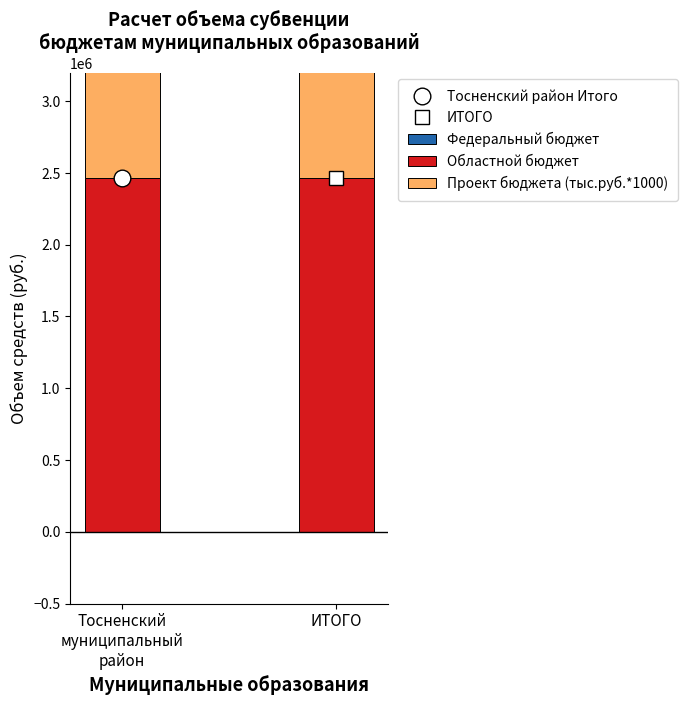

How many bars are there in total?

6